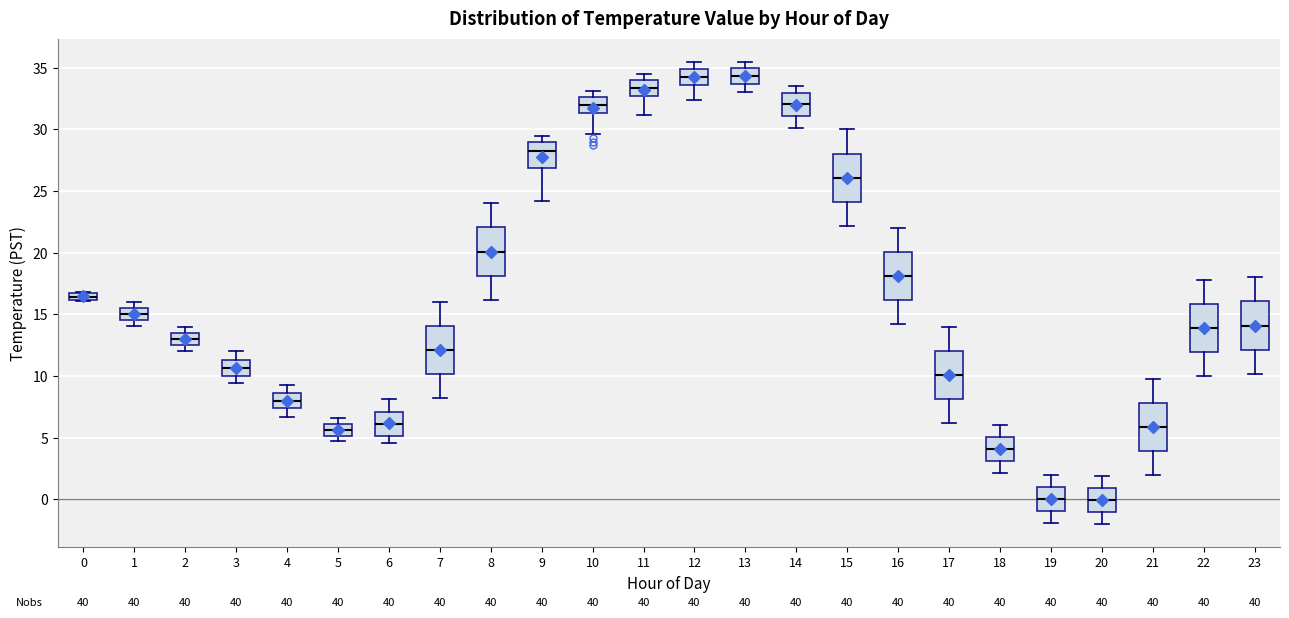

Where is the upper edge of the box at x = 15 on the y-axis? The values are not printed on the chart, so give them approximately, as read against the axis.

28.0